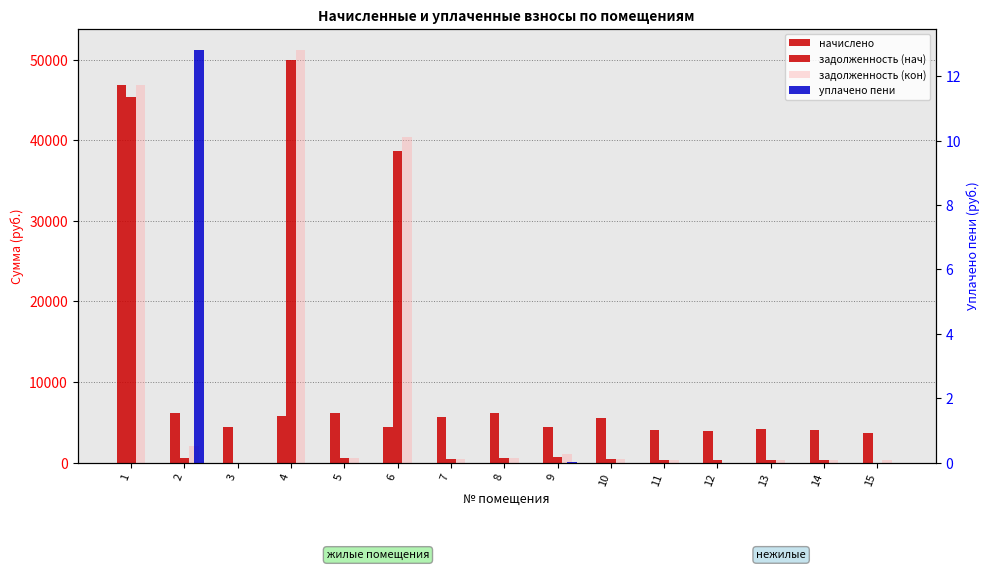

True or false: задолженность (кон) has a value of 488.1 at 15.

False